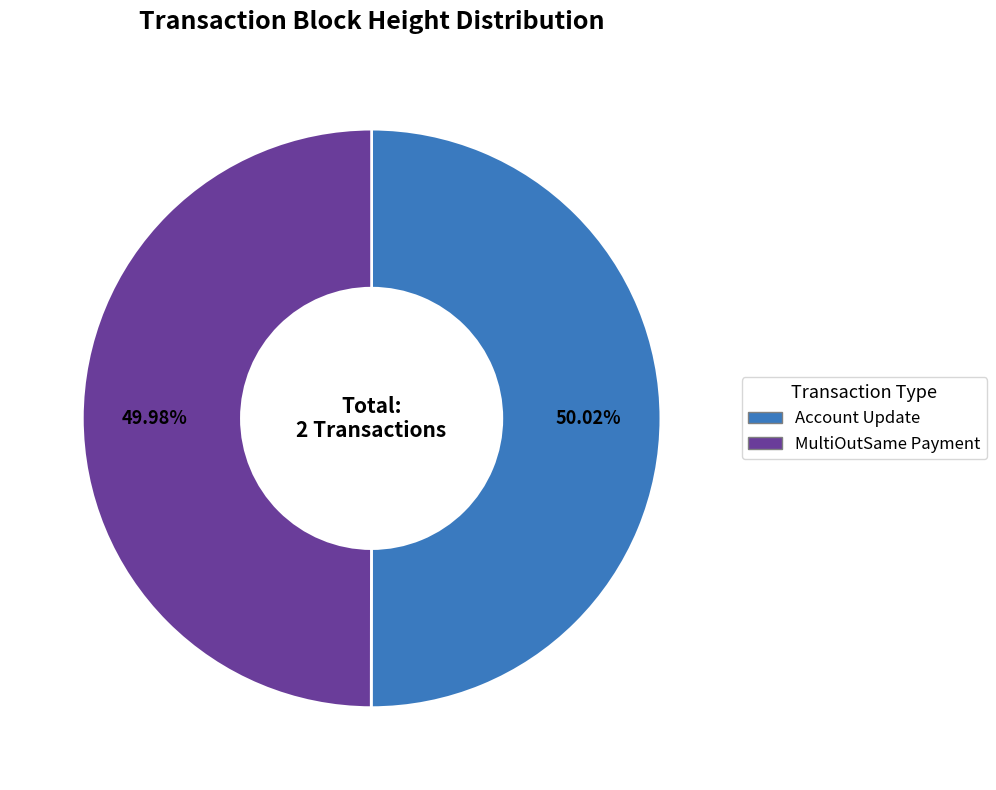

Does any single category account for the majority?

Yes